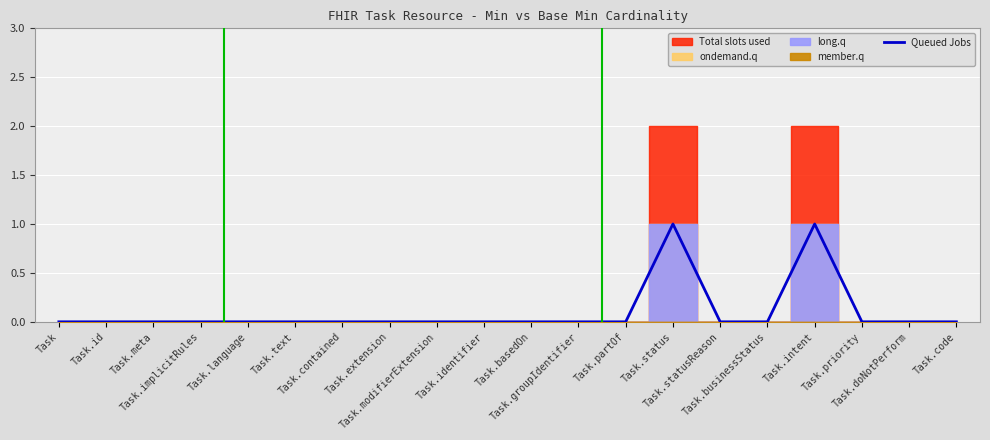

At which category does the chart reach its peak across all series?

Task.status